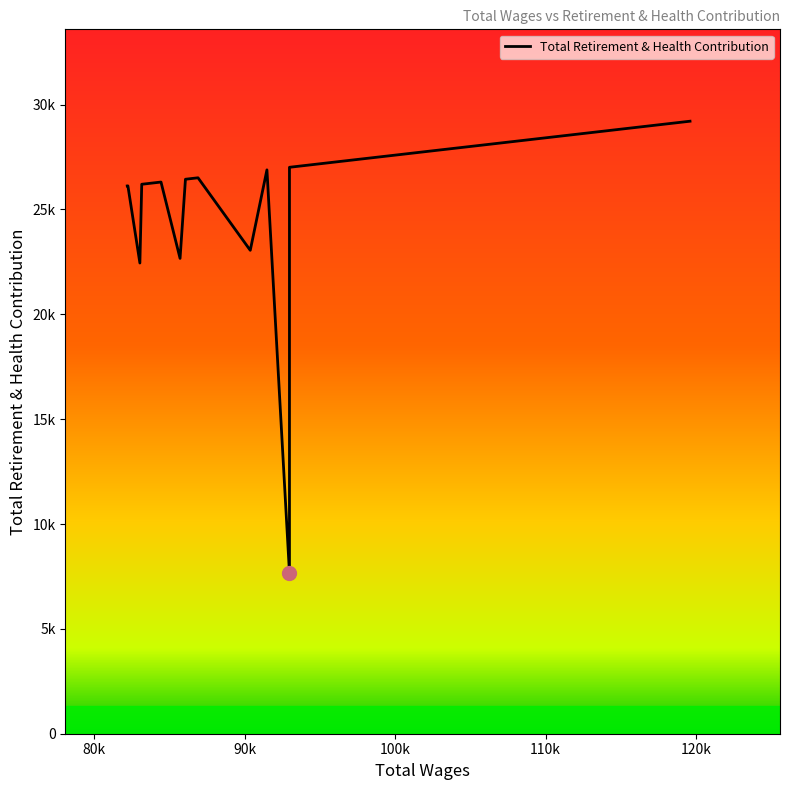

Reading left to right, extract all data points from this chart.

119595.0=29206	106811.0=28151	101801.0=27738	100427.0=27624	97065.0=27347	95756.0=27239	95191.0=27192	92976.0=7671	92976.0=27009	91479.0=26886	90371.0=23050	86899.0=26508	86064.0=26439	85706.0=22665	84439.0=26305	83363.0=26216	83159.0=26200	83036.0=22444	82239.0=26124	82196.0=26120